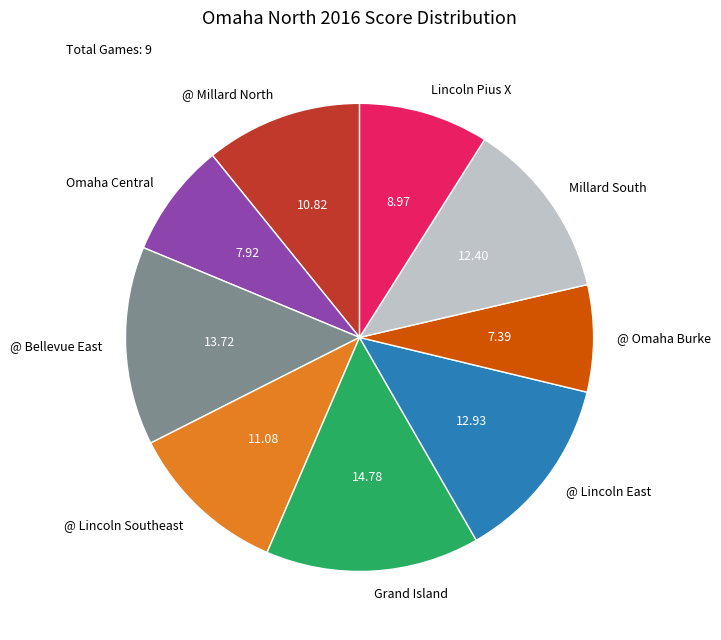

Is the sum of @ Lincoln East and @ Millard North greater than half?

No